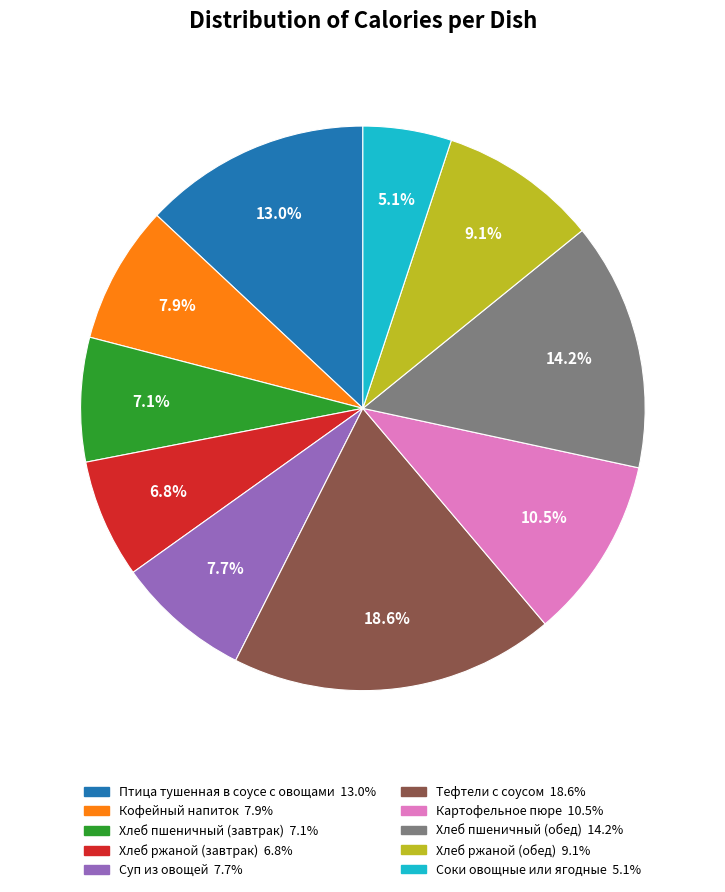

True or false: Птица тушенная в соусе с овощами accounts for 22% of the total.

False